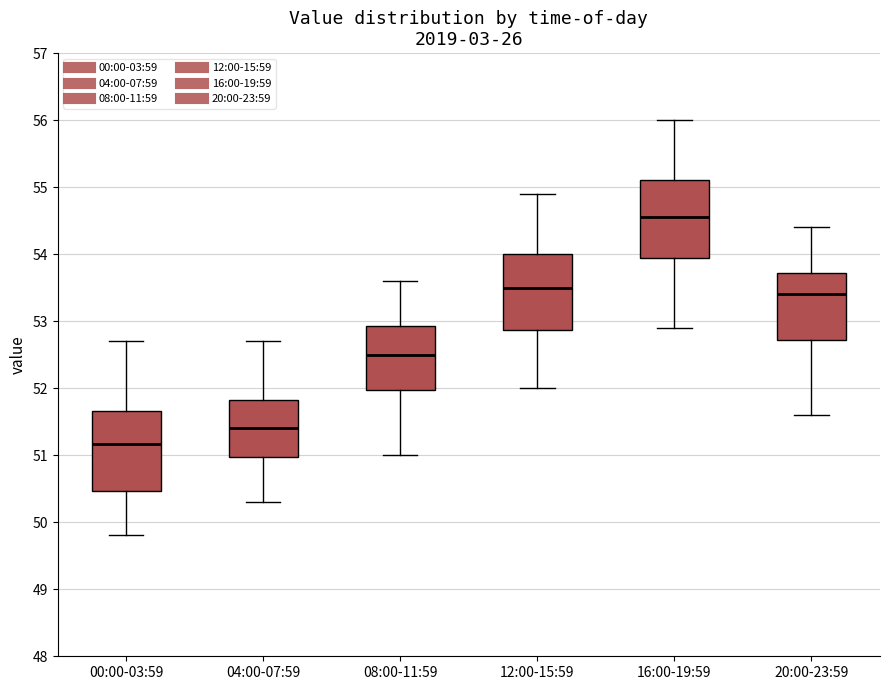

Reading left to right, read every box against the y-axis: the position of its median line, the range the box covers, and the ends of its whiskers. The values are not printed on the chart, so give them approximately, as read against the axis.

00:00-03:59: median 51.2, box 50.5 to 51.7, whiskers 49.8 to 52.7
04:00-07:59: median 51.4, box 51.0 to 51.8, whiskers 50.3 to 52.7
08:00-11:59: median 52.5, box 52.0 to 52.9, whiskers 51.0 to 53.6
12:00-15:59: median 53.5, box 52.9 to 54.0, whiskers 52.0 to 54.9
16:00-19:59: median 54.6, box 54.0 to 55.1, whiskers 52.9 to 56.0
20:00-23:59: median 53.4, box 52.7 to 53.7, whiskers 51.6 to 54.4